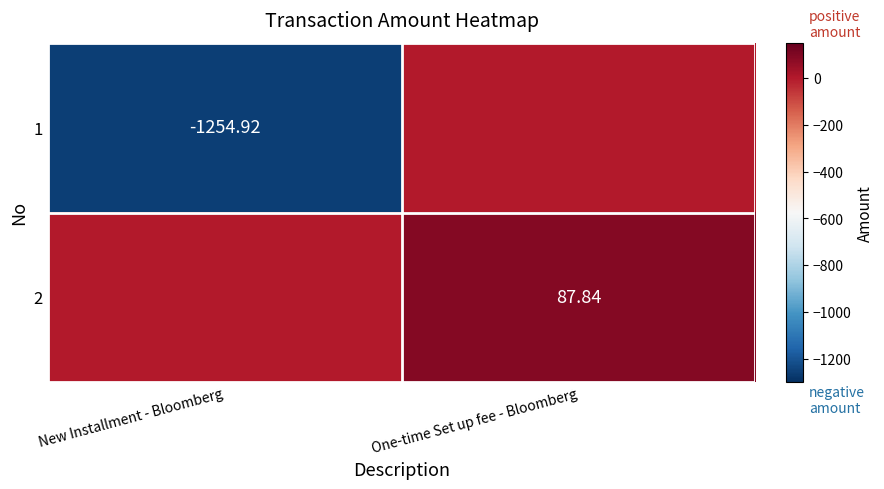

What is the total value across all series at One-time Set up fee - Bloomberg?

87.8